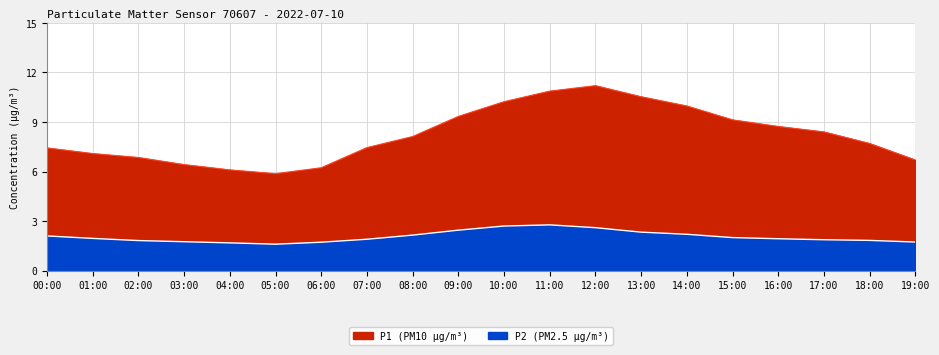

Which has a higher value, 08:00 or 15:00?

15:00